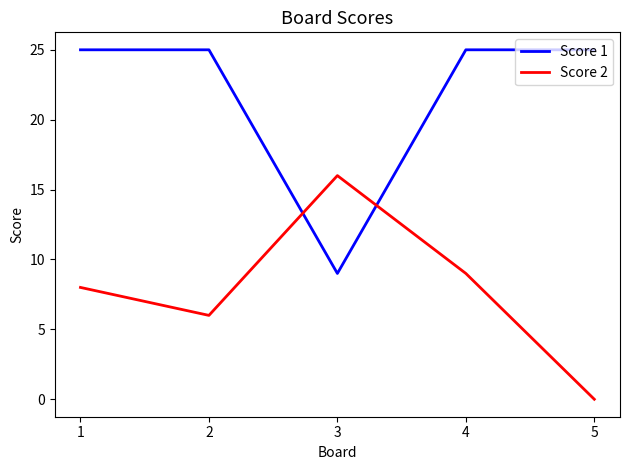

What are all the series names shown in the legend?

Score 1, Score 2